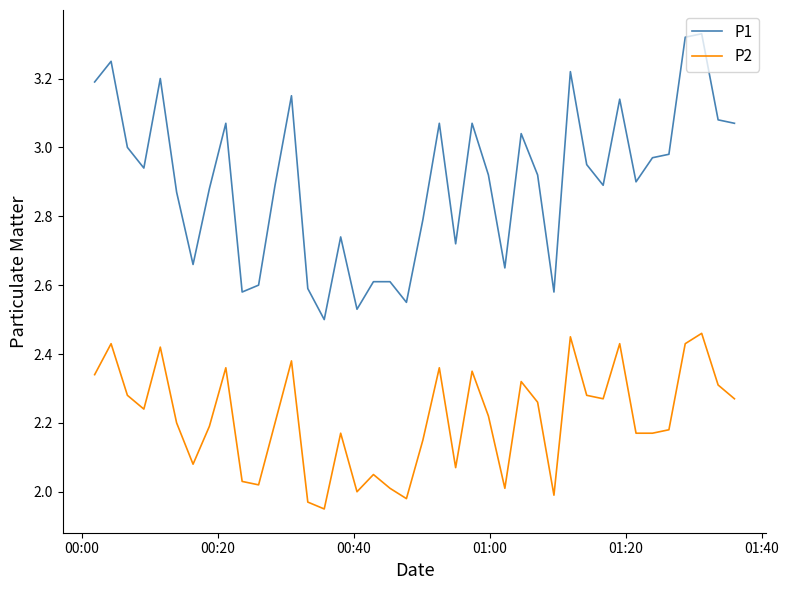

Which series has the largest total across all categories?

P1